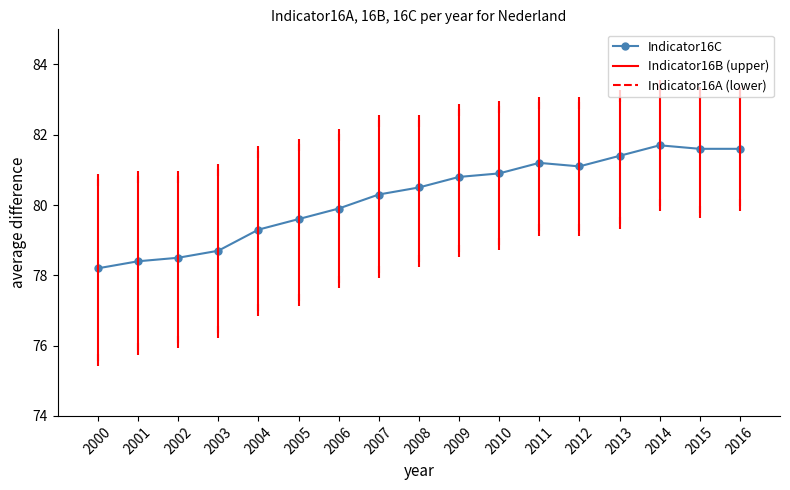

How many values are below 80?

7